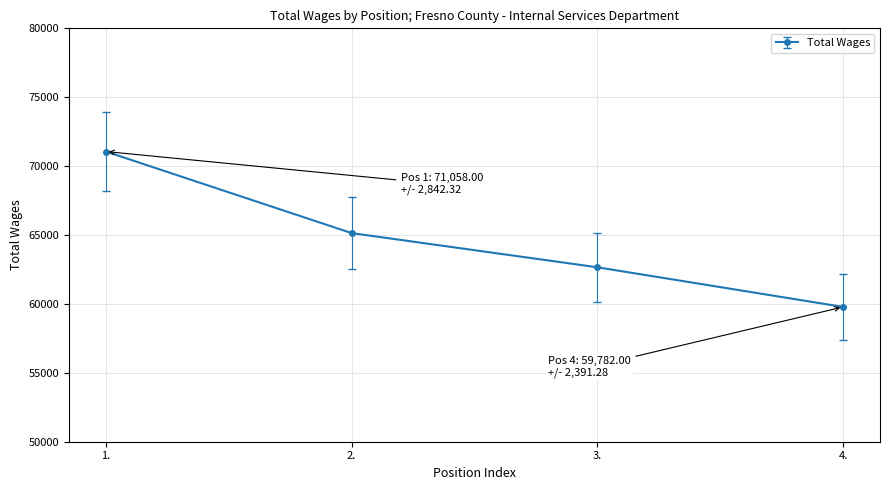

The chart shows a value of 105091 at 4.. True or false?

False